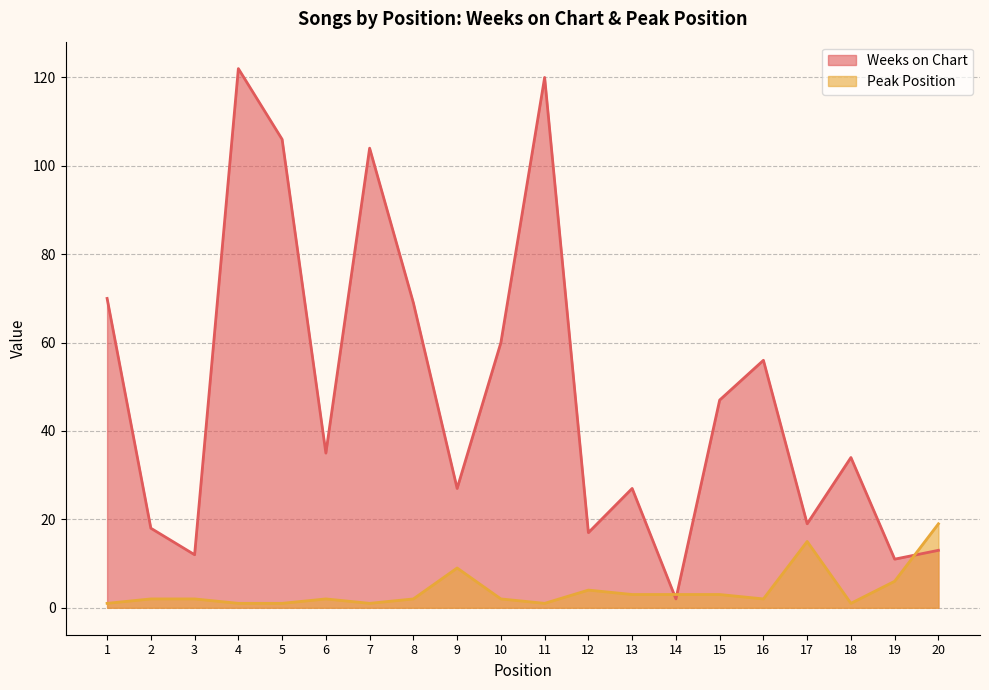

Where is the first local maximum for Peak Position?

6